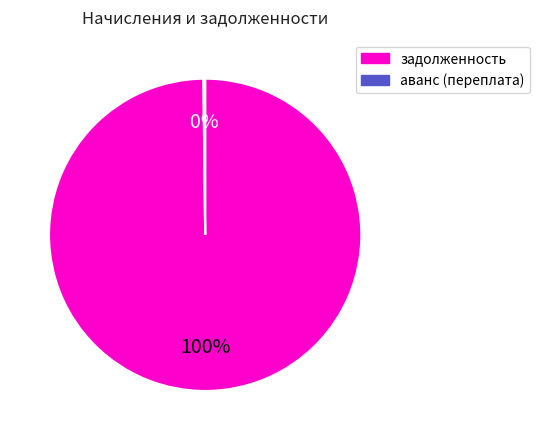

Is there a majority slice in this chart?

Yes